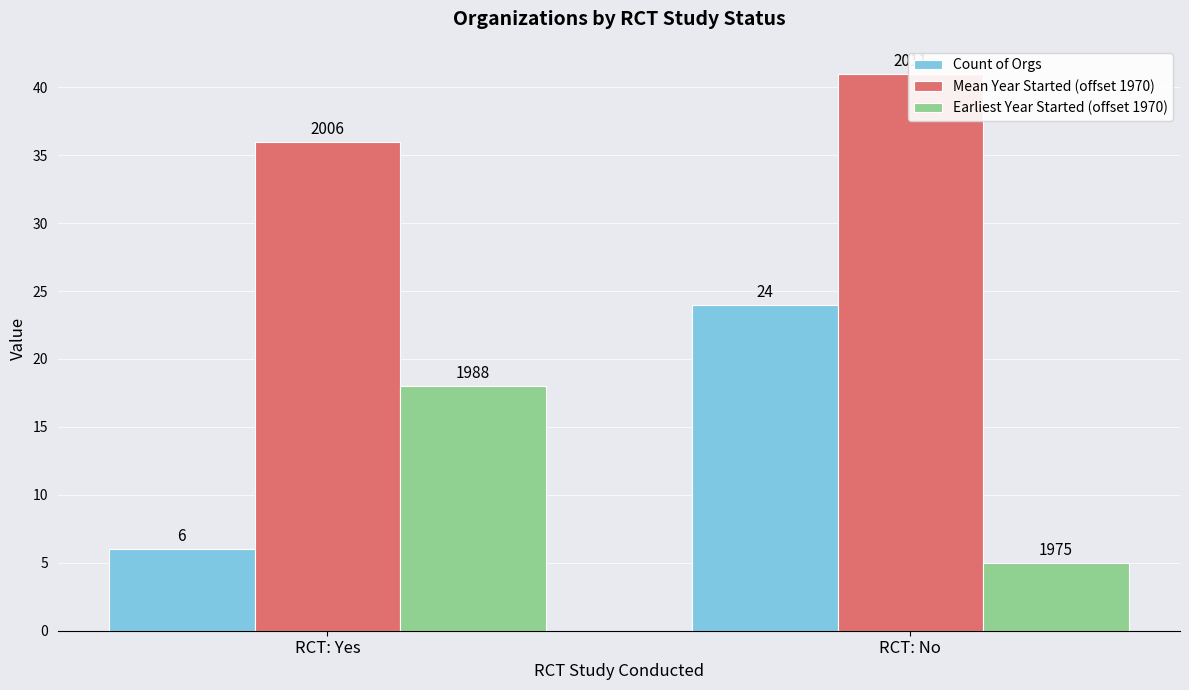

What is the maximum value for Earliest Year Started (offset 1970)?

18